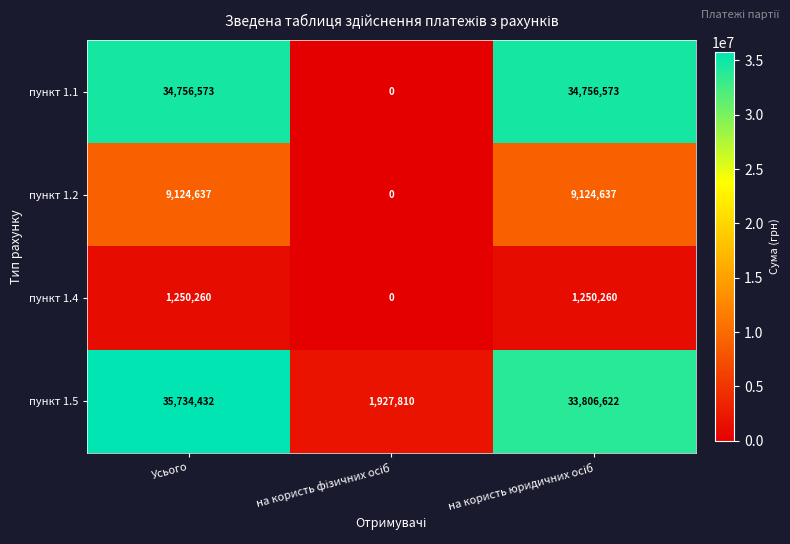

Which series has the widest spread of values?

пункт 1.1